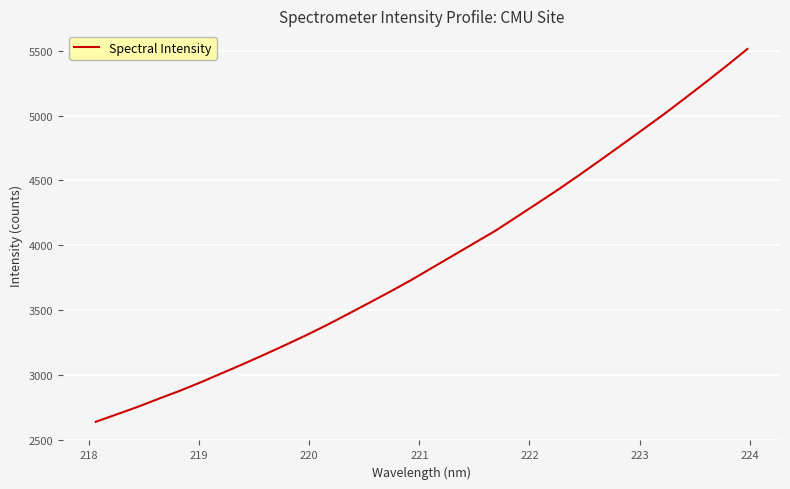

What is the difference between the maximum and minimum values?

2869.8